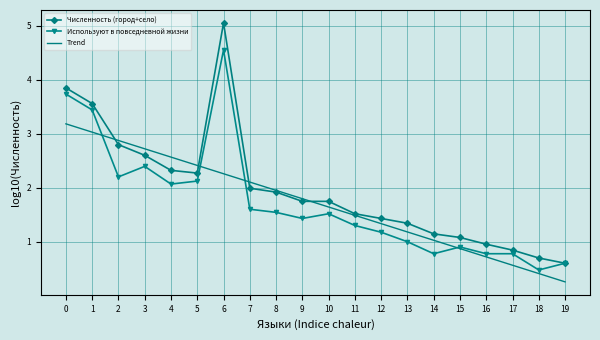

What is the maximum value for Trend?

3.2